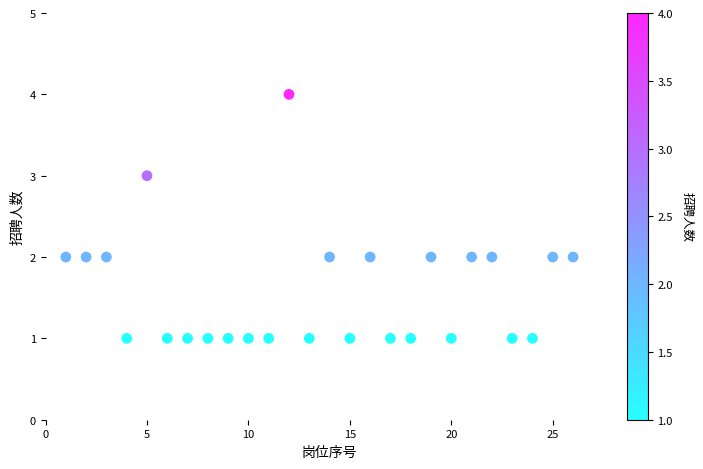

What is the range of X values (max minus min)?

25